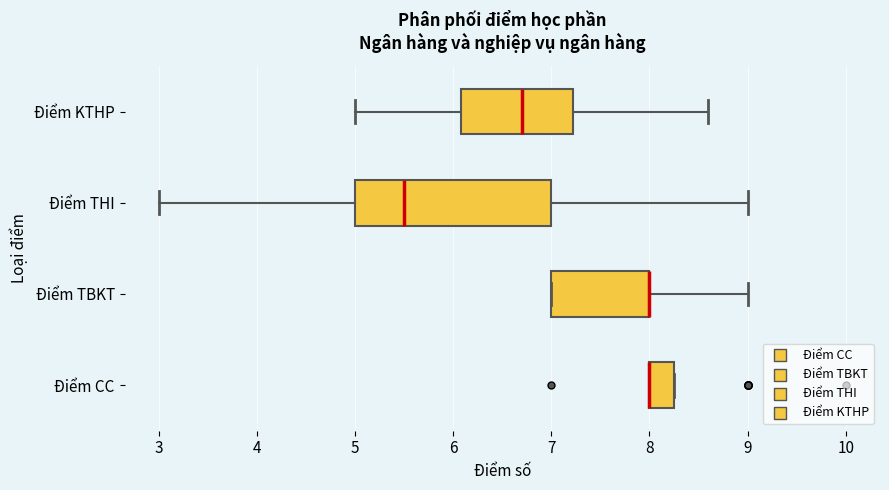

Where is the right edge of the box for Điểm CC on the x-axis? The values are not printed on the chart, so give them approximately, as read against the axis.

8.3